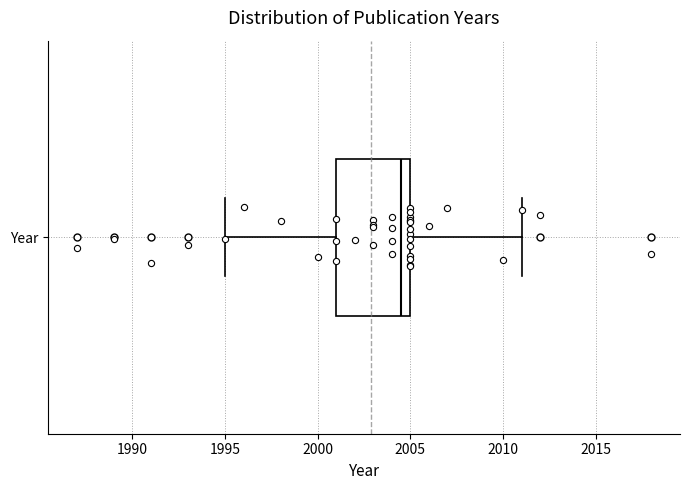

Where does the median line of the box for Year sit on the x-axis? The values are not printed on the chart, so give them approximately, as read against the axis.

2004.5